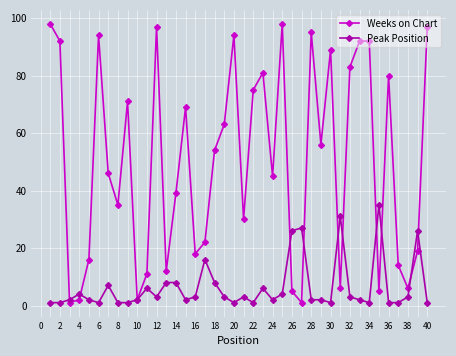

What is the value of the Peak Position point at the 15th from the left?

2